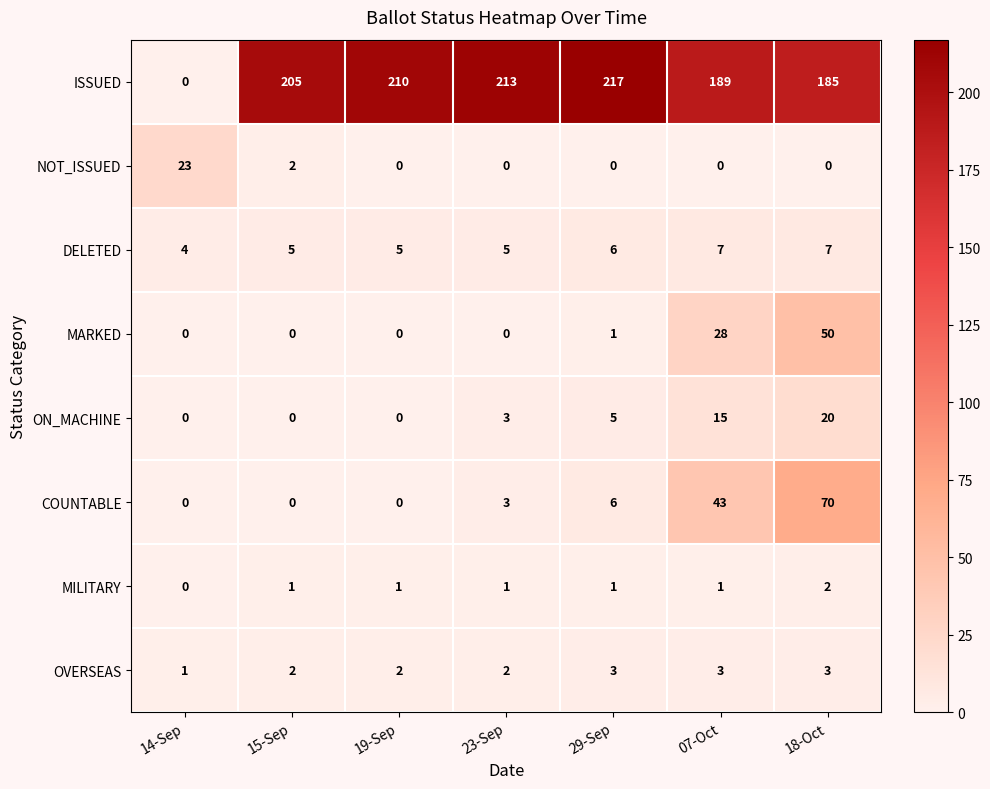

The ON_MACHINE series shows 20 at 18-Oct. True or false?

True